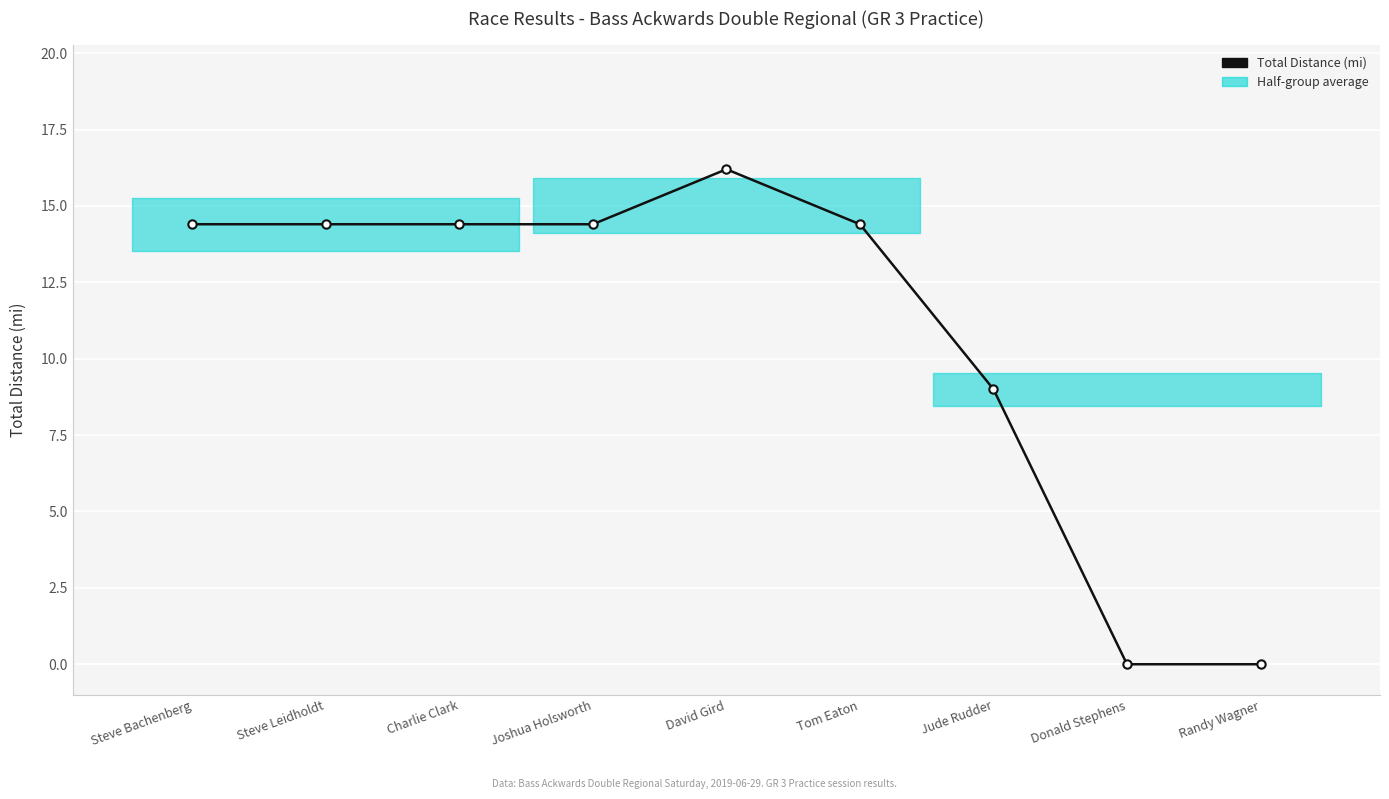

Reading left to right, transcribe all the data shown in this chart.

14.4	14.4	14.4	14.4	16.2	14.4	9.0	0.0	0.0